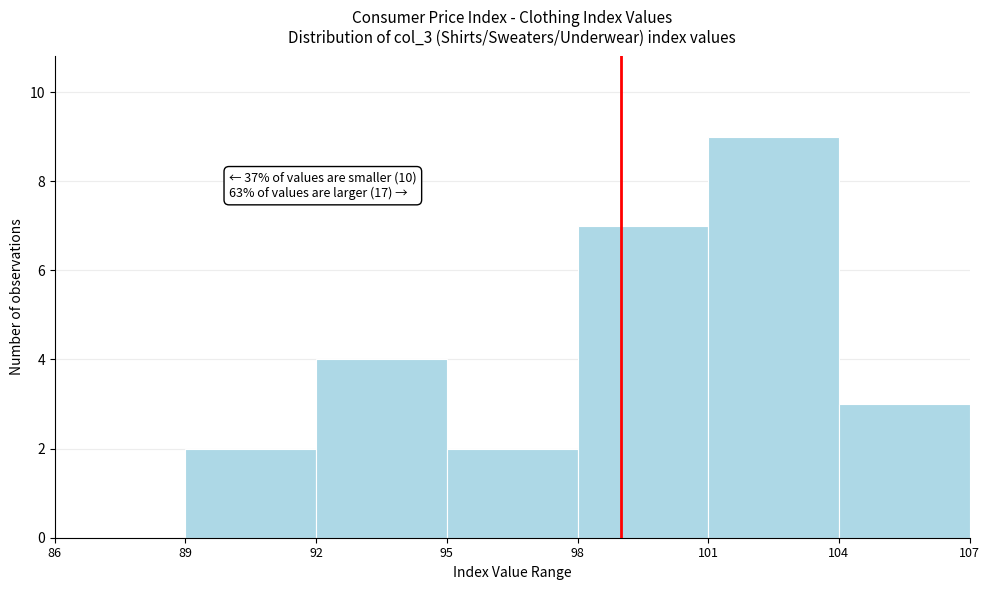

Which range on the x-axis has the tallest bar?

101 to 104